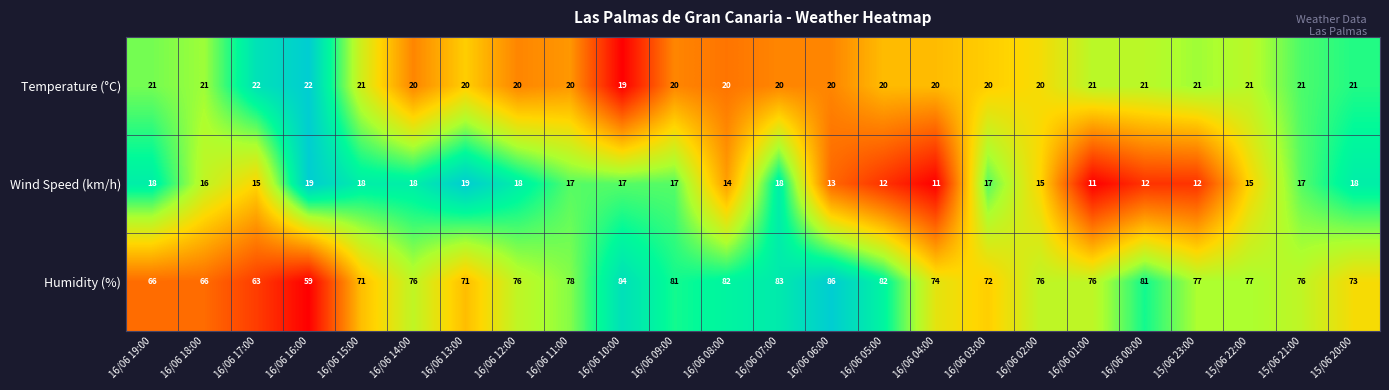

What is the sum of the Wind Speed (km/h) values at 16/06 15:00 and 16/06 09:00?

35